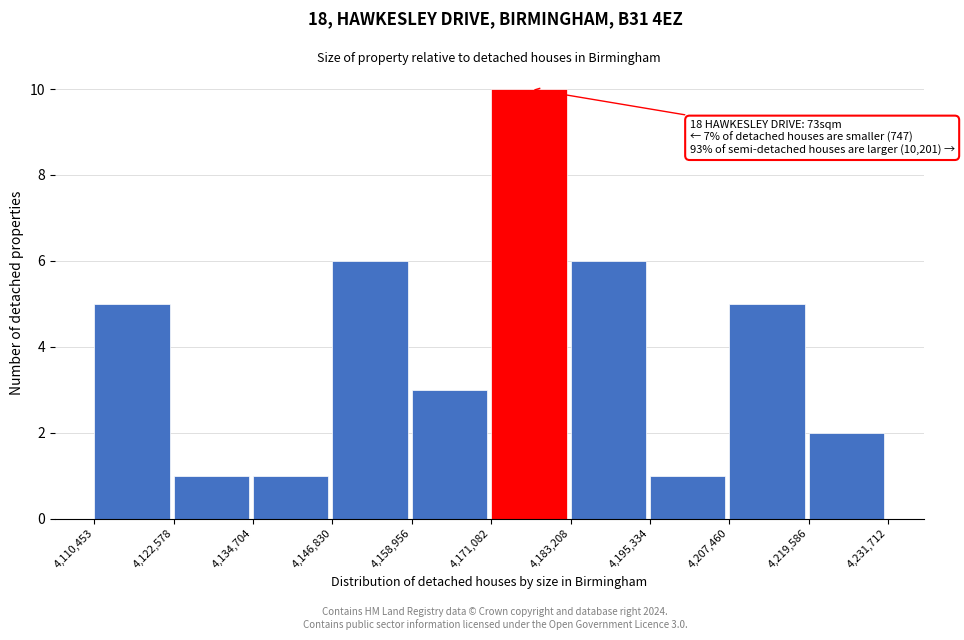

Over which range of the x-axis is the bar tallest?

4,171,082 to 4,183,208